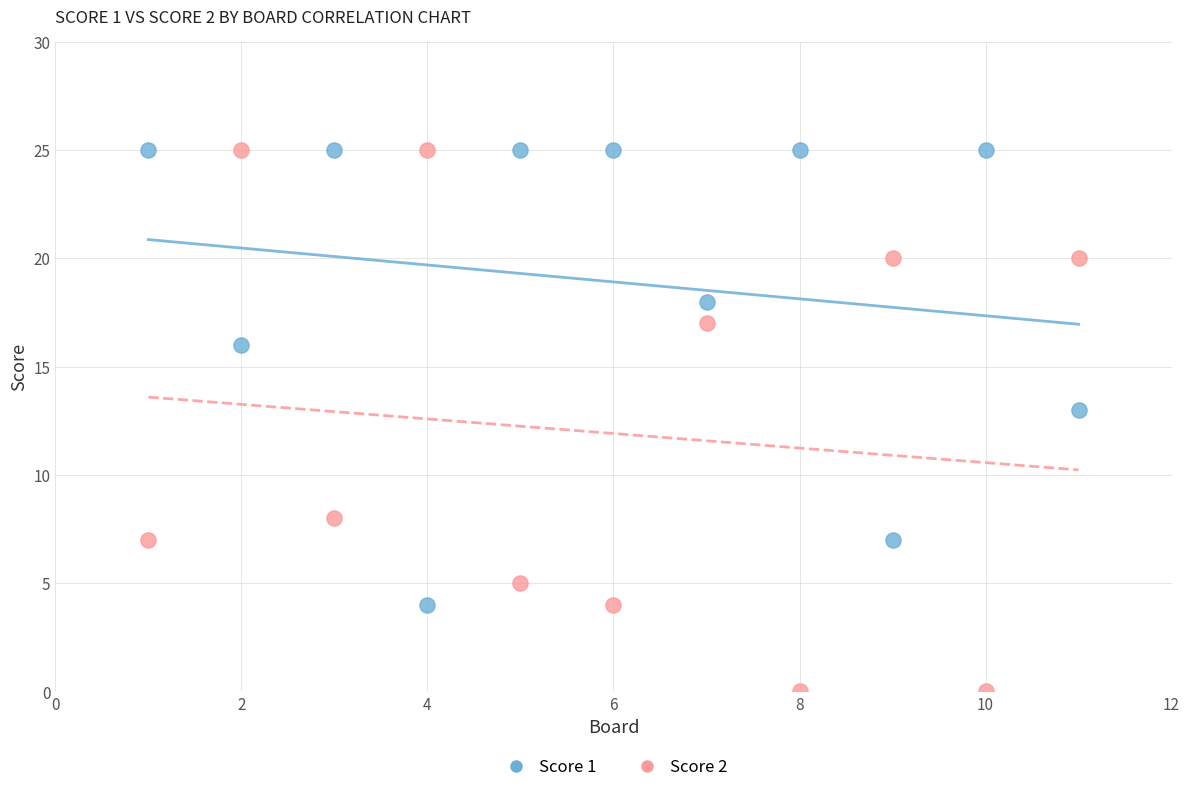

What are all the series names shown in the legend?

Score 1, Score 2